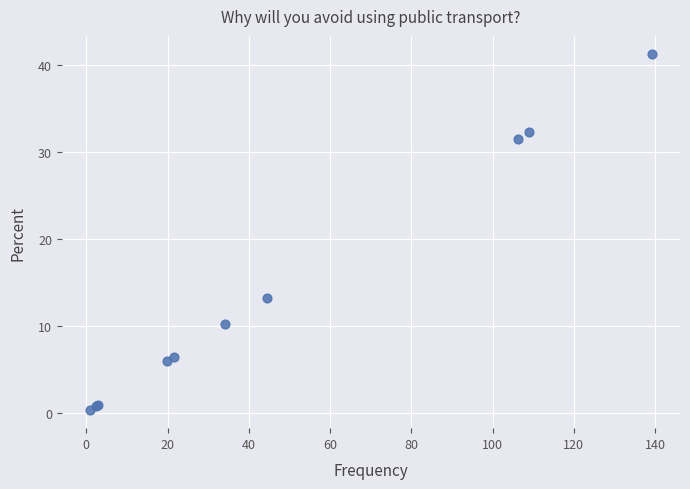

What Y value in the scatter plot is closest to 20?

13.2